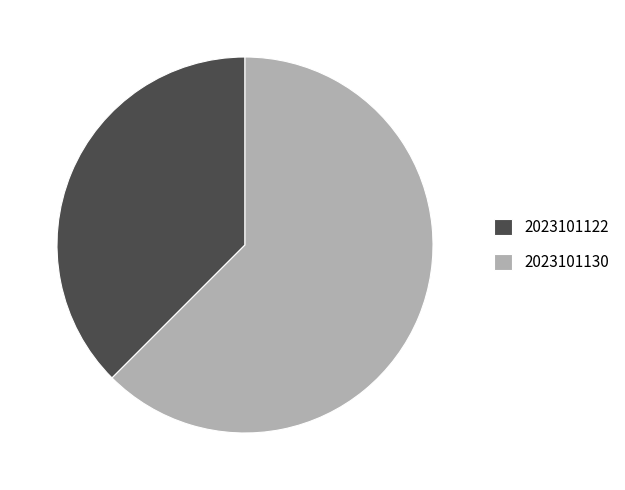

Rank the categories by value from lowest to highest.

2023101122, 2023101130